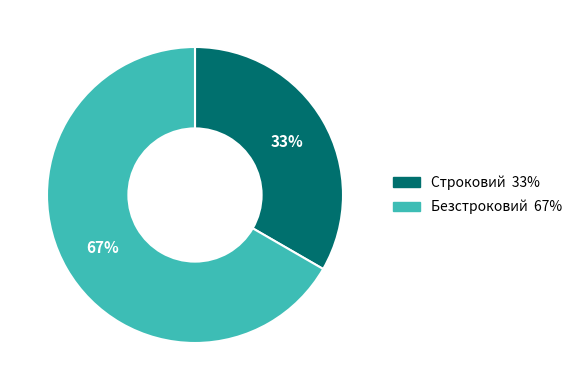

Which slice is the smallest?

Строковий